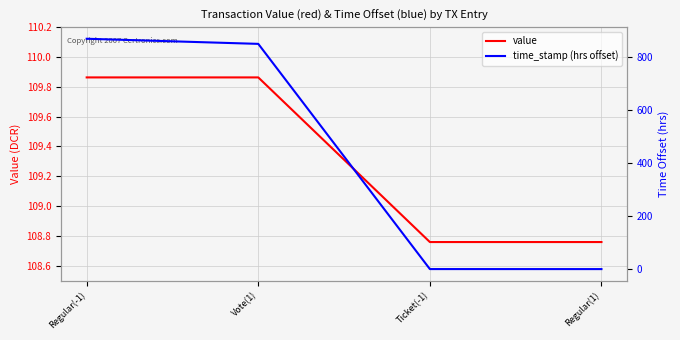

Between Vote(1) and Ticket(-1), which is larger?

Vote(1)